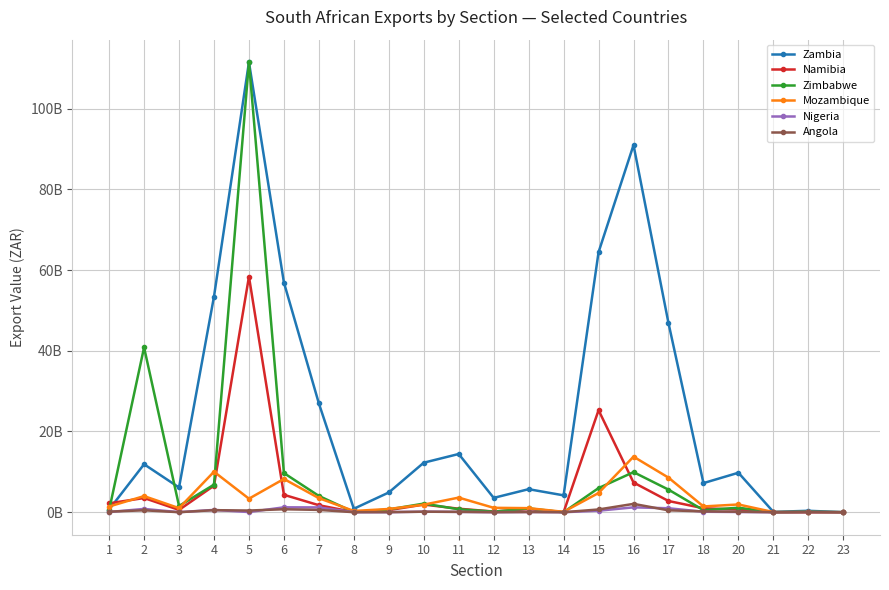

Reading left to right, list all the values displayed in this chart.

Zambia: 1=670550330	2=11886722454	3=6127403622	4=53438693755	5=111507127541	6=56912795848	7=26951613091	8=861096306	9=4890605743	10=12272068995	11=14427895052	12=3552999067	13=5708802995	14=4177915309	15=64433467940	16=90974468307	17=46862993505	18=7212490541	20=9780998834	21=83411163	22=354573571	23=5436879
Namibia: 1=2203882693	2=3519821529	3=571996774	4=6576097443	5=58367622904	6=4315334457	7=1734086932	8=35413616	9=523564538	10=1895325839	11=868680940	12=169662182	13=772838018	14=1410142	15=25280875255	16=7359890411	17=2777953374	18=983433294	20=669807514	21=502446	22=1111210	23=33026
Zimbabwe: 1=488805283	2=40839183090	3=1548334515	4=6835101276	5=111507127541	6=9701690377	7=4036129734	8=27370913	9=691776137	10=2135788299	11=732045171	12=141404117	13=938025048	14=1845162	15=5978524597	16=9931209513	17=5599055079	18=510405712	20=1115063471	21=1639018	22=109501606	23=5436879
Mozambique: 1=1412603632	2=3992752722	3=1008817118	4=10036575292	5=3352748695	6=8244368208	7=3483819550	8=308225174	9=804469669	10=1874164088	11=3623157460	12=1092138918	13=1008759410	14=98823889	15=4760851026	16=13764070888	17=8568325090	18=1430222668	20=1919273330	21=36389654	22=30766405	23=263446
Nigeria: 1=52124374	2=815252199	3=12913560	4=573464996	5=43304071	6=1214230560	7=1189551036	8=2523606	9=16534147	10=135759777	11=78865160	12=3156913	13=67033421	14=1476403	15=379387305	16=1207315098	17=981424876	18=119858474	20=55371388	21=2067894	22=16971352	23=71160
Angola: 1=138373317	2=476723850	3=7575246	4=507907894	5=418603802	6=736239547	7=575050678	8=10385364	9=19136037	10=129040573	11=92696808	12=12571071	13=47890863	14=67564	15=682345279	16=2068007567	17=472143246	18=208659336	20=123950214	21=265976	22=53026095	23=44572